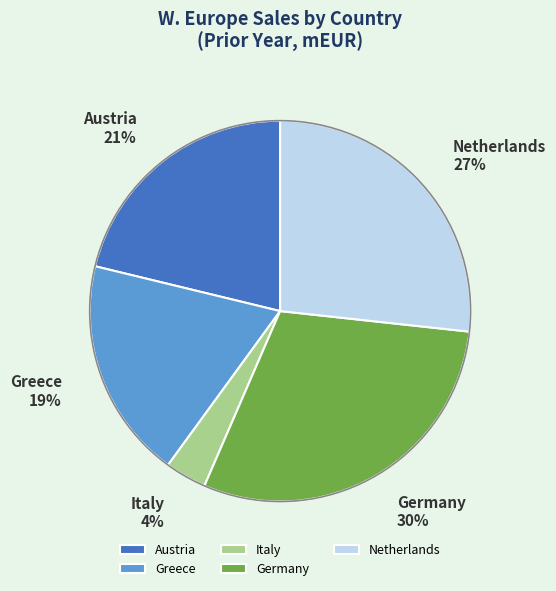

Does any single category account for the majority?

No